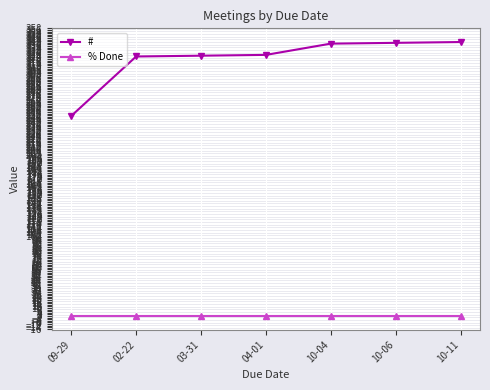

What is the label of the 2nd point from the right?

10-06